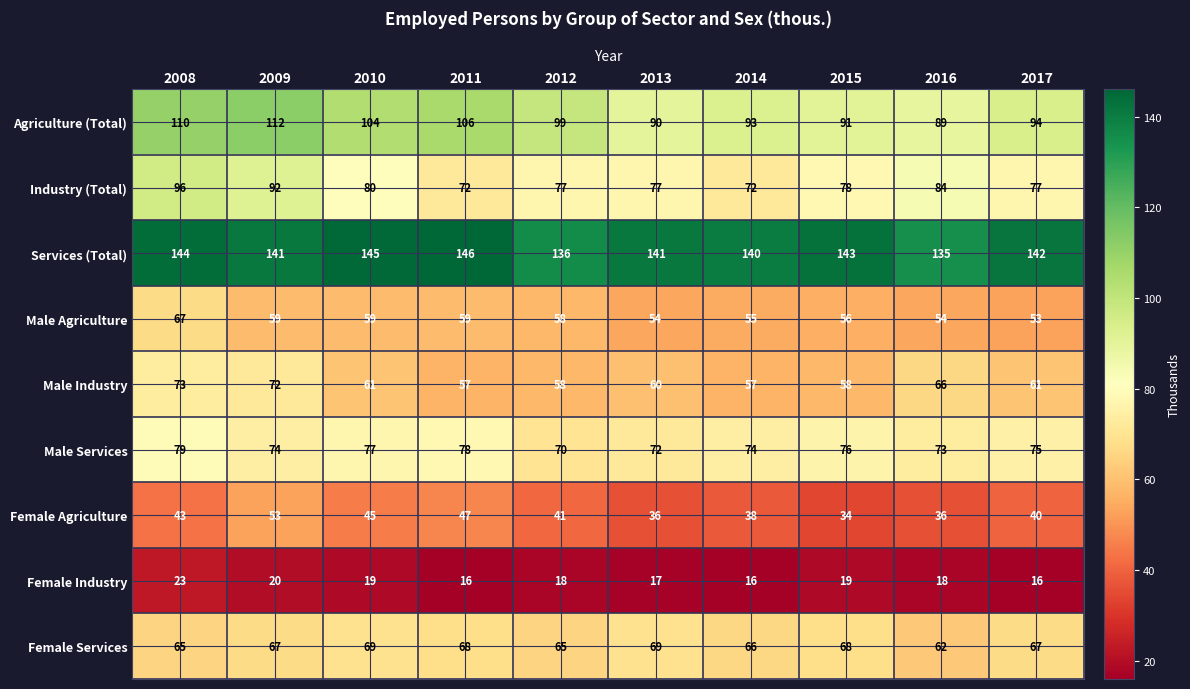

Which series has the largest range (max minus min)?

Industry (Total)